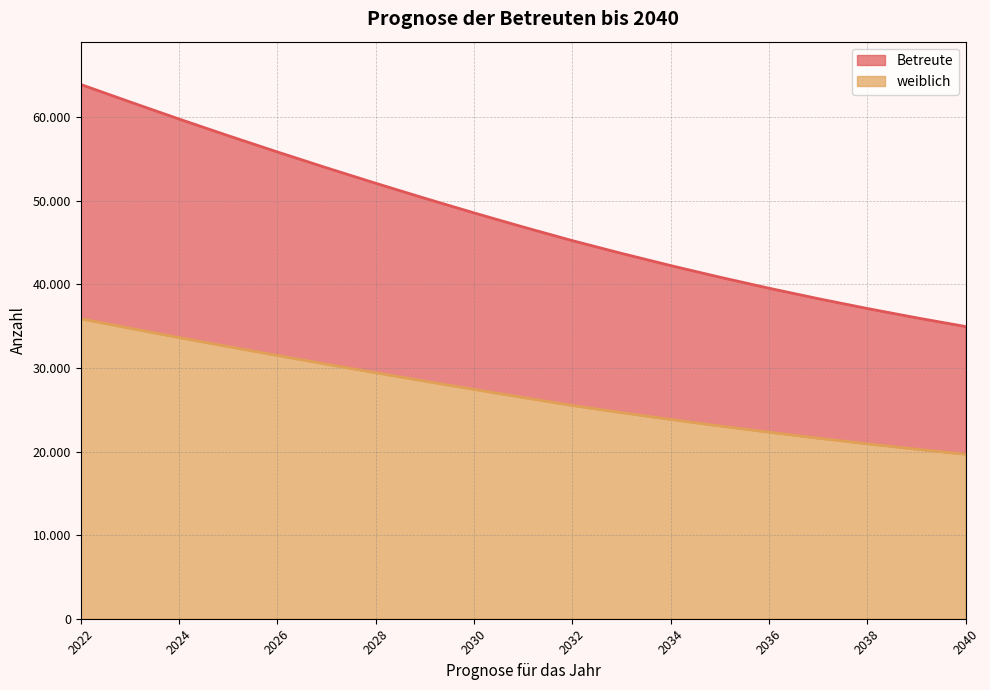

Which series changed the most between 2025 and 2032?

Betreute